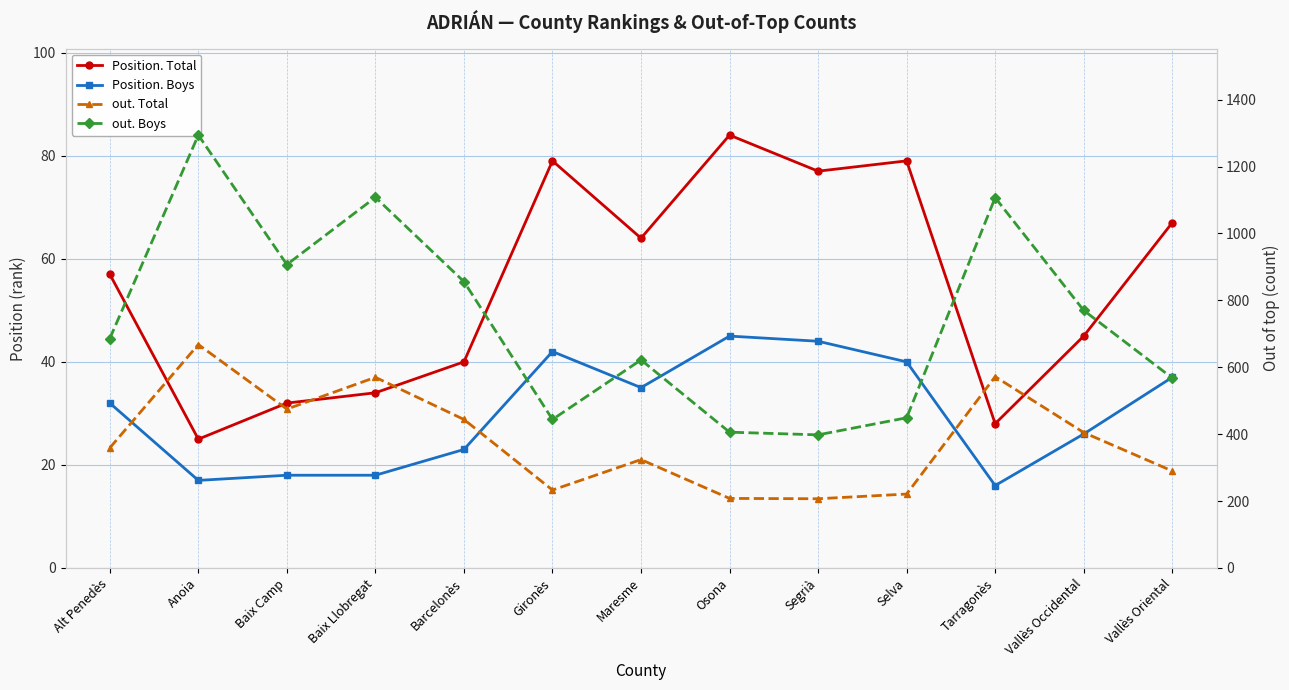

Which series has the largest total across all categories?

out. Boys